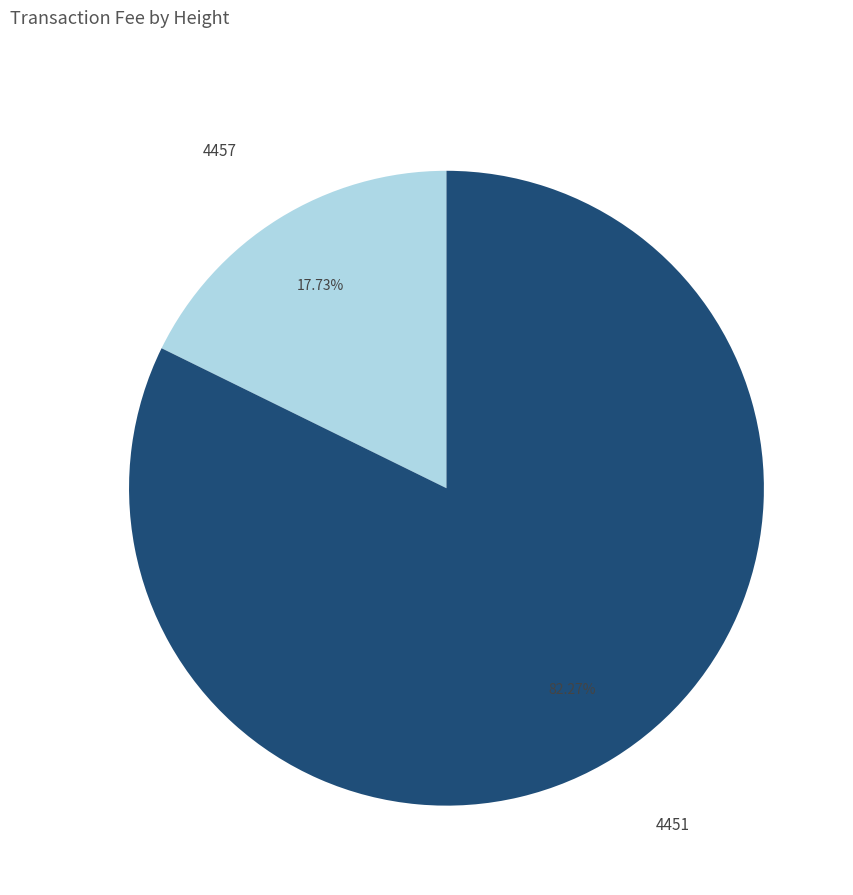

True or false: 4457 accounts for 18% of the total.

True